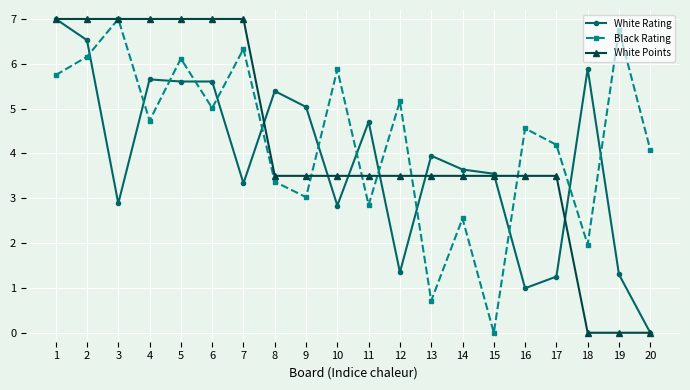

How many values in the White Rating series are below 3?

7